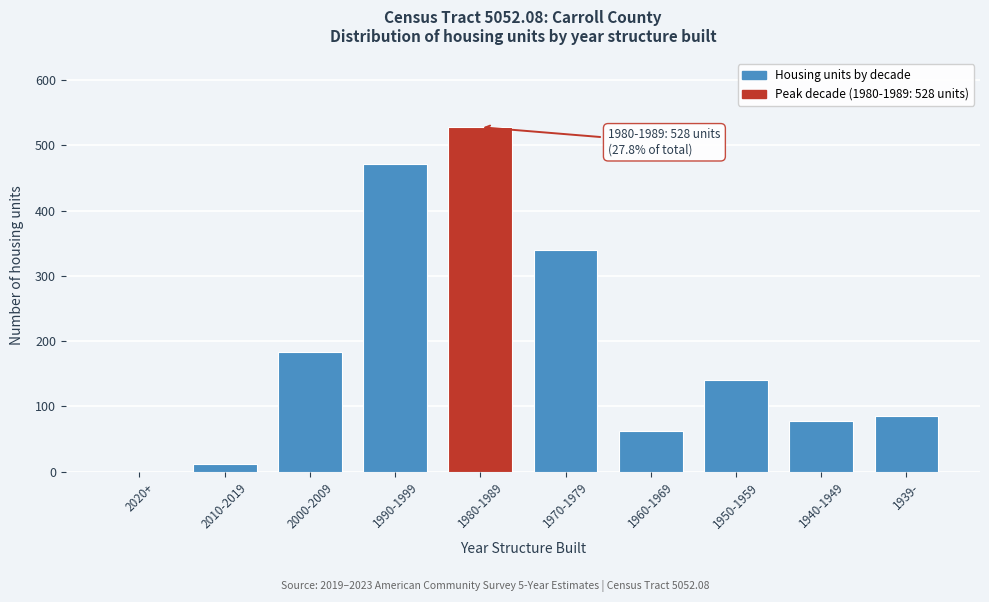

Reading right to left, list all the values displayed in this chart.

1939-=86	1940-1949=77	1950-1959=141	1960-1969=63	1970-1979=339	1980-1989=528	1990-1999=472	2000-2009=183	2010-2019=11	2020+=0